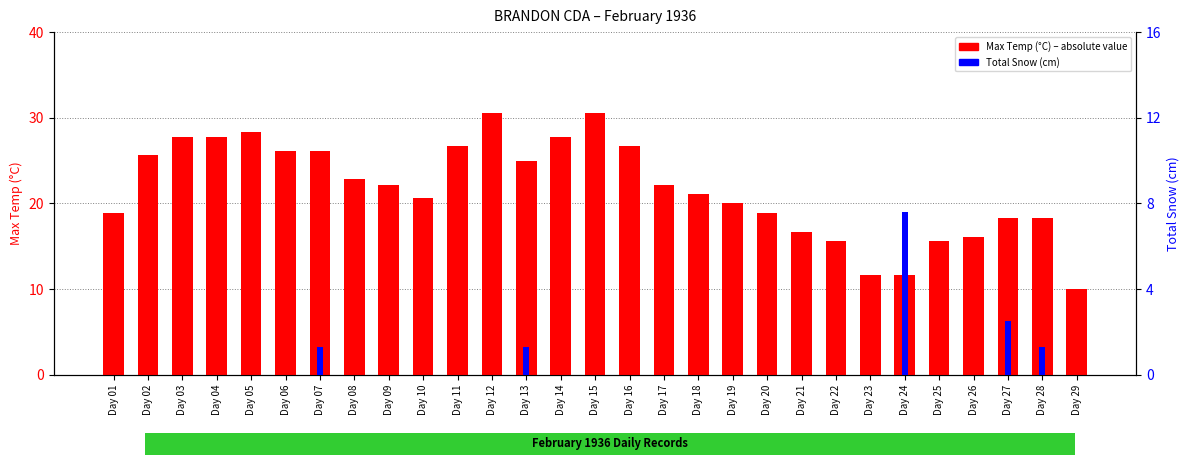

How many values in the Total Snow (cm) series exceed 0?

5